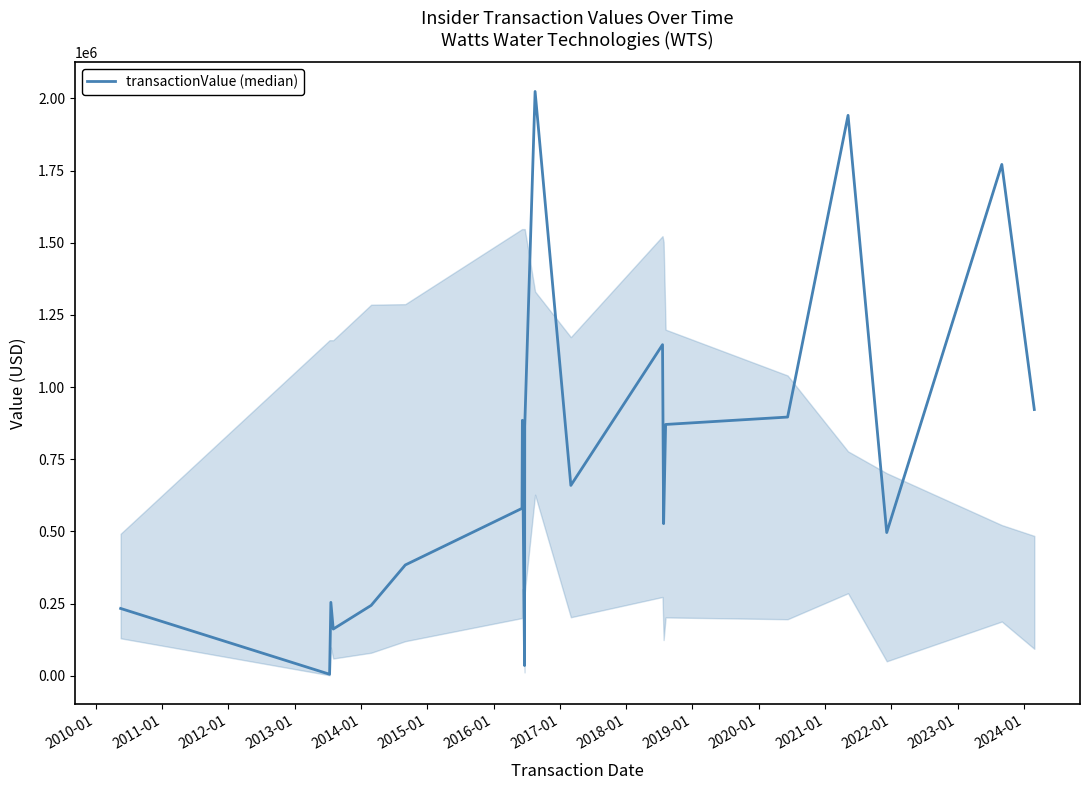

What is the greatest value displayed?

2023745